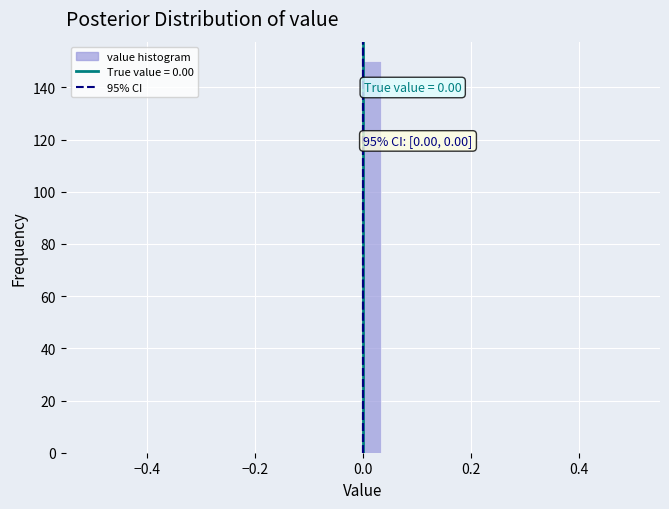

Around what value on the x-axis is the tallest bar? Give the approximate position of its centre, as read against the axis.

0.02